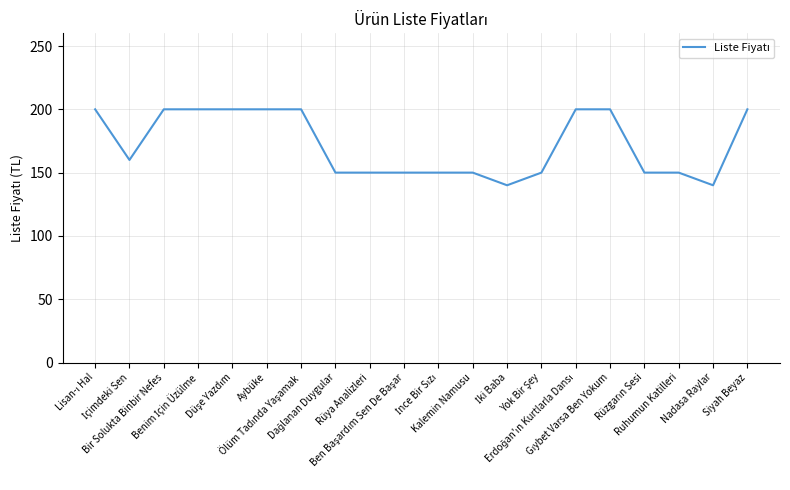

Reading right to left, list all the values displayed in this chart.

200	140	150	150	200	200	150	140	150	150	150	150	150	200	200	200	200	200	160	200